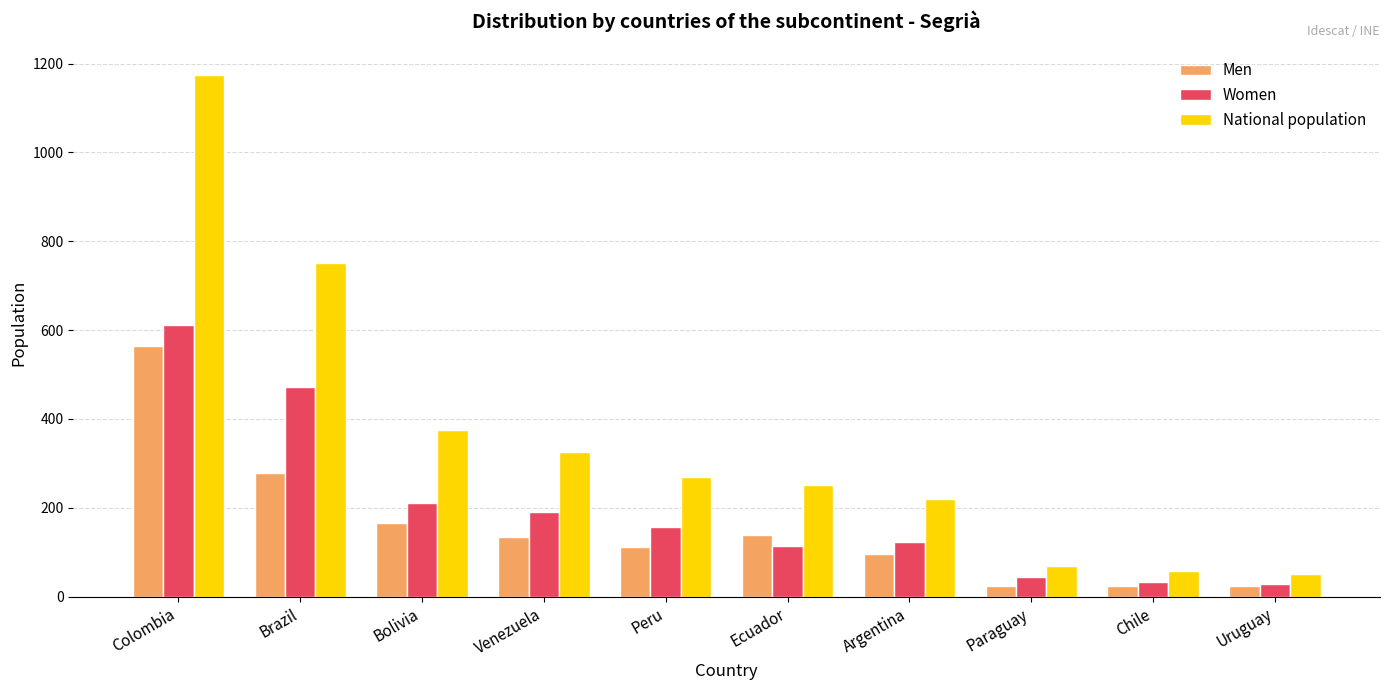

What position from the right is Argentina?

4